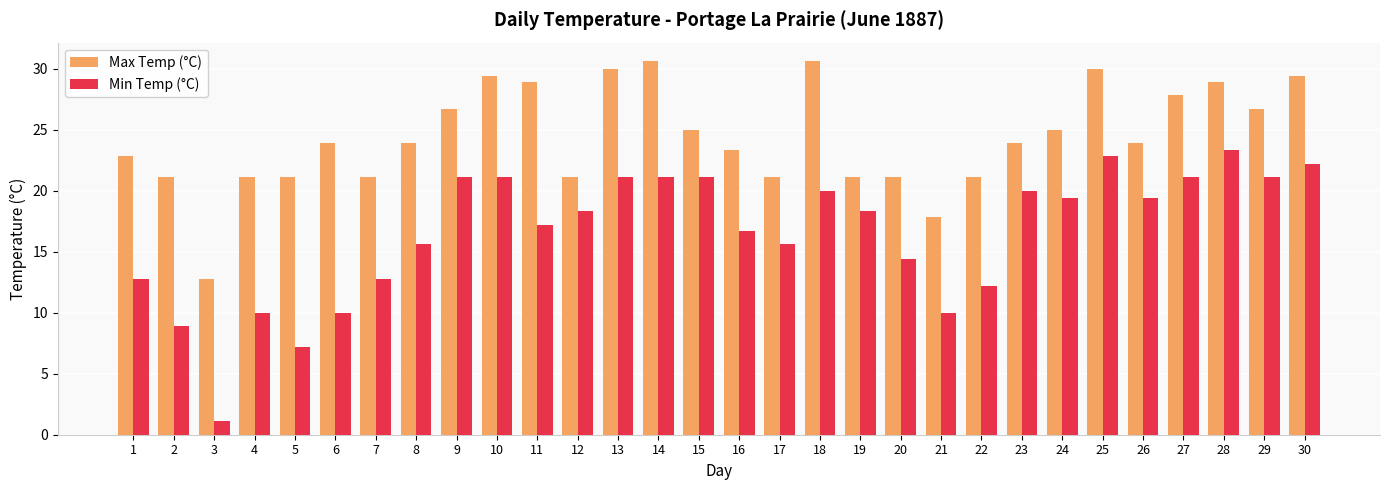

Between 23 and 30, which series saw the biggest shift?

Max Temp (°C)